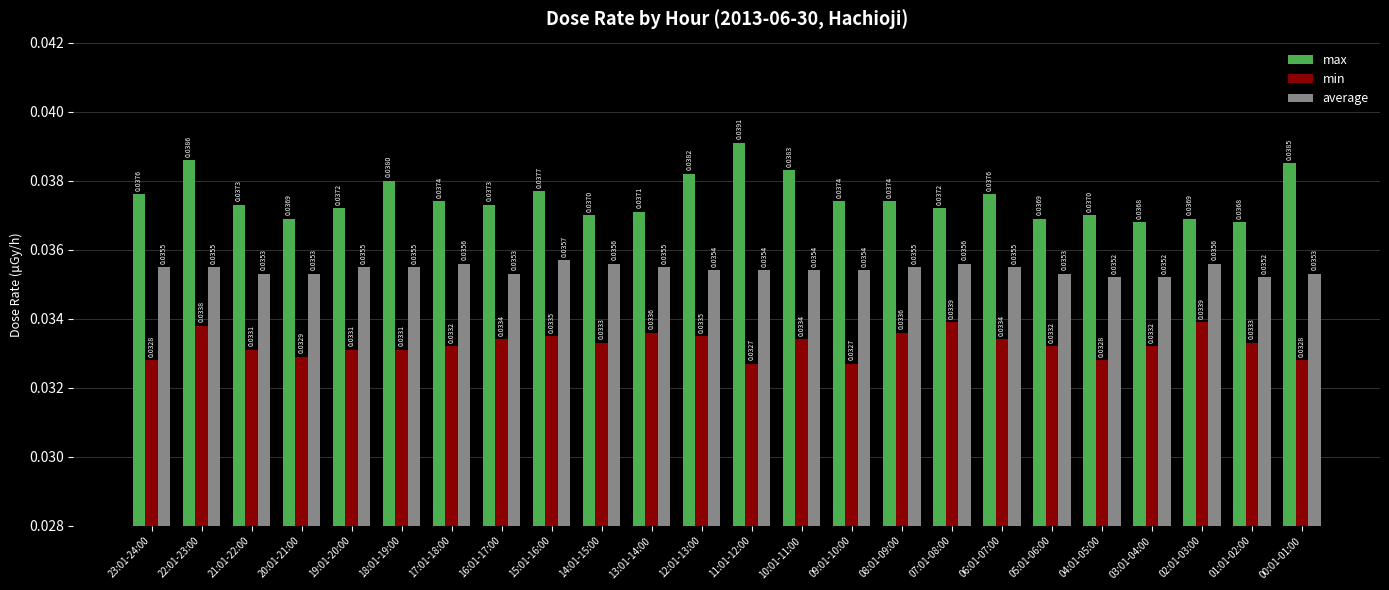

How many groups of bars are there?

24